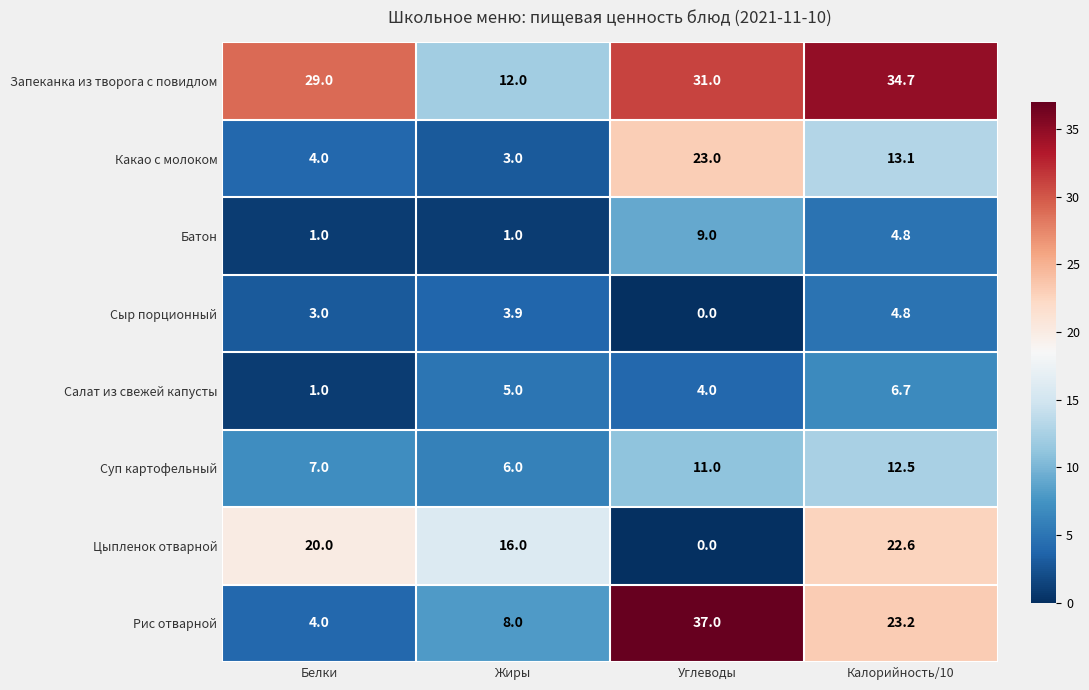

What is the average value of the Рис отварной series?

18.1